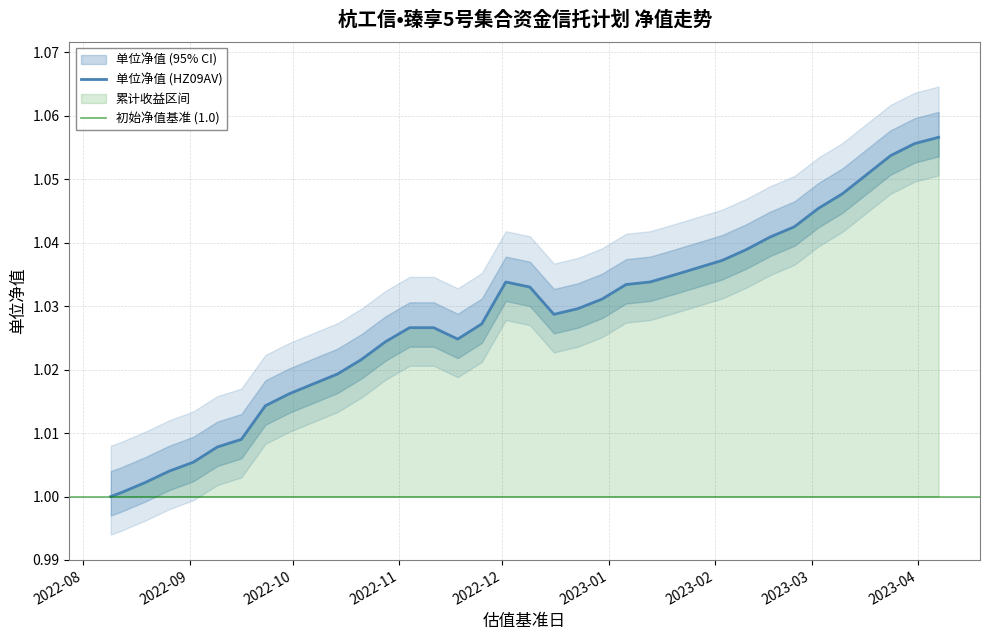

Where is the first local maximum?

2022-12-02